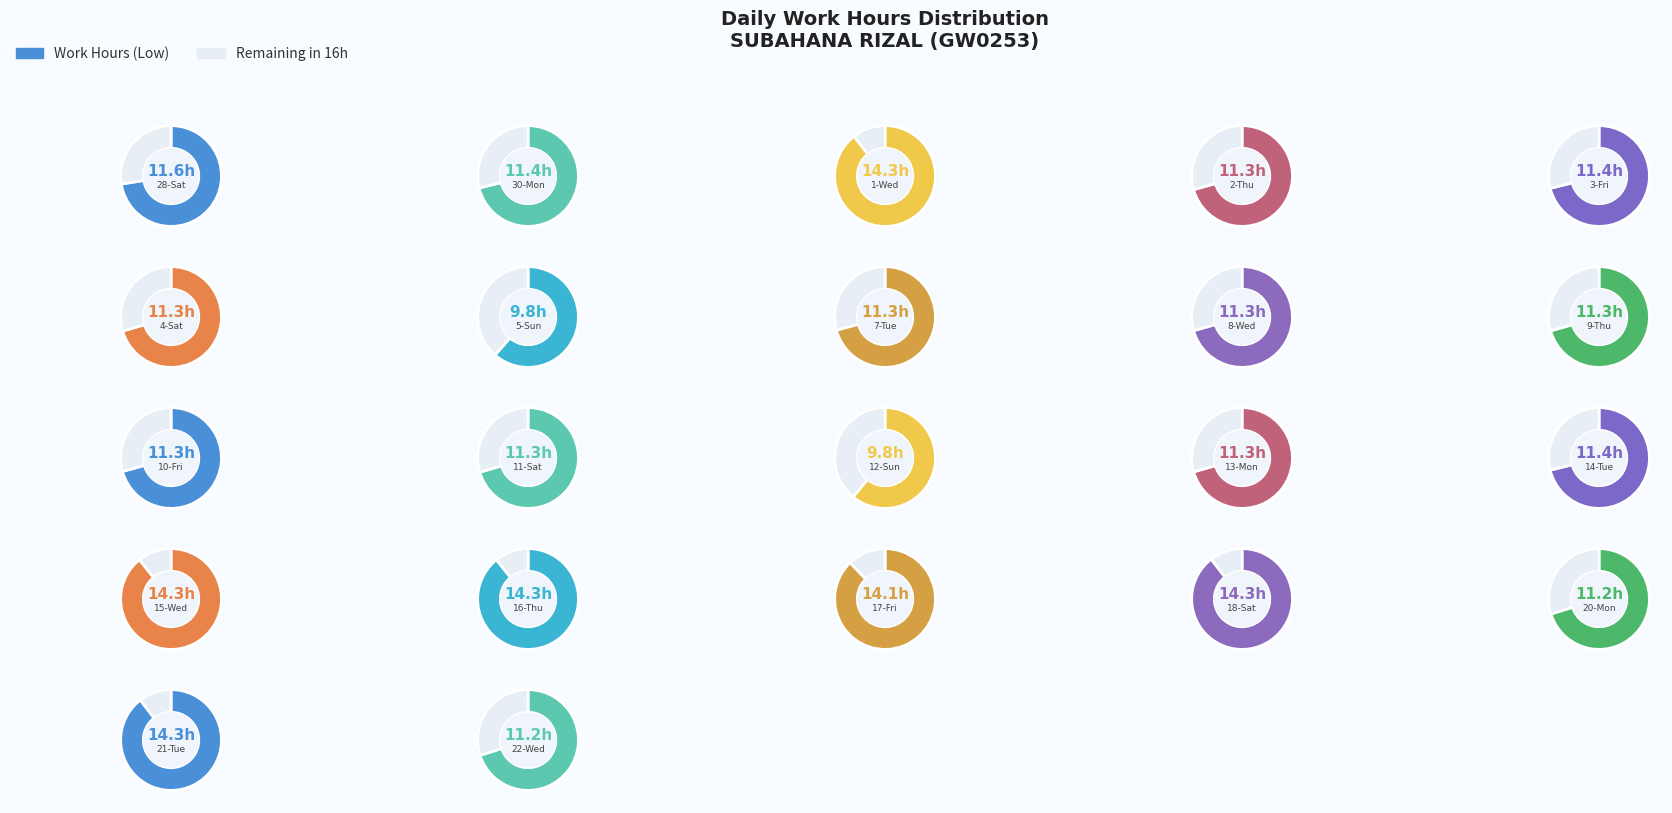

To the nearest percent, what is the combined percentage of 12-Sun and 13-Mon?

8%